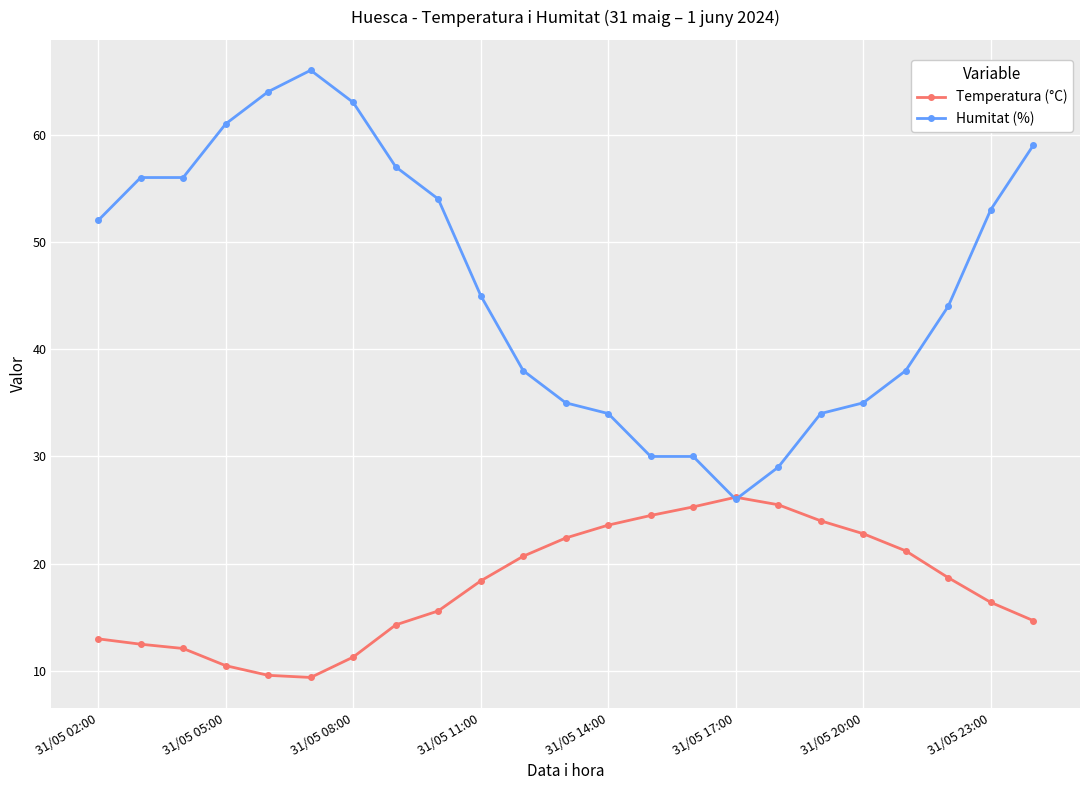

What is the value of the Humitat (%) point at the 15th from the left?

30.0